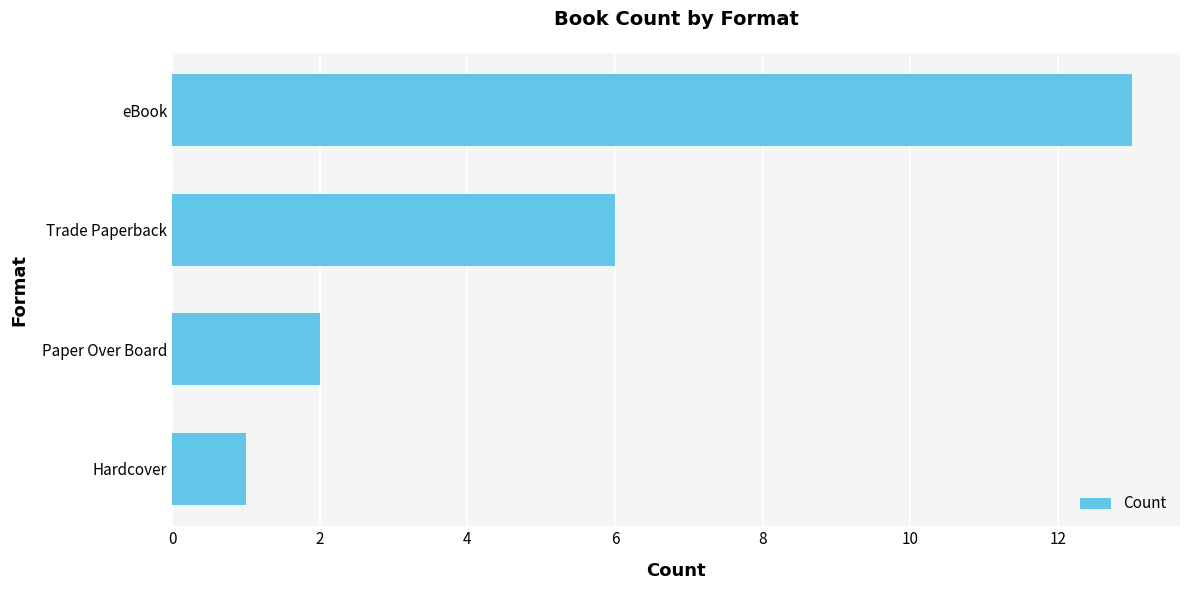

The chart shows a value of 2 at Paper Over Board. True or false?

True